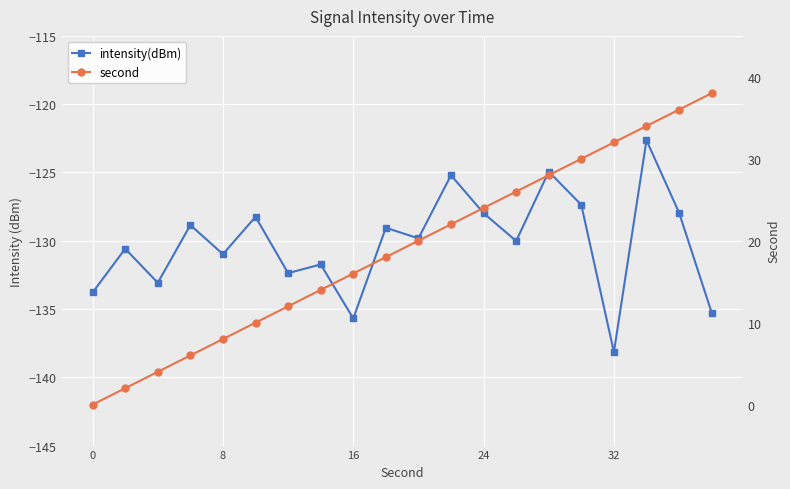

Rank the series by their maximum value, from highest to lowest.

second, intensity(dBm)